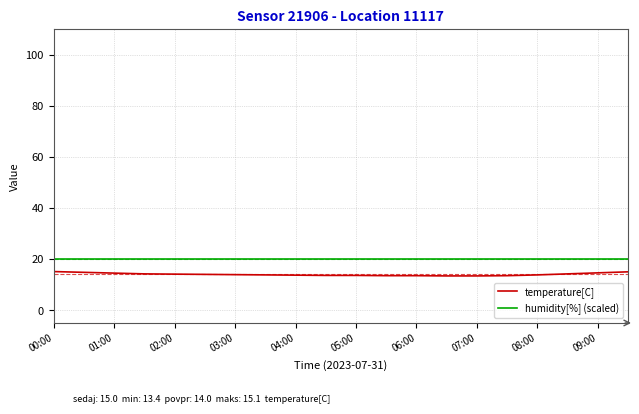

List the series in order of their peak value, lowest first.

temperature[C], humidity[%] (scaled)